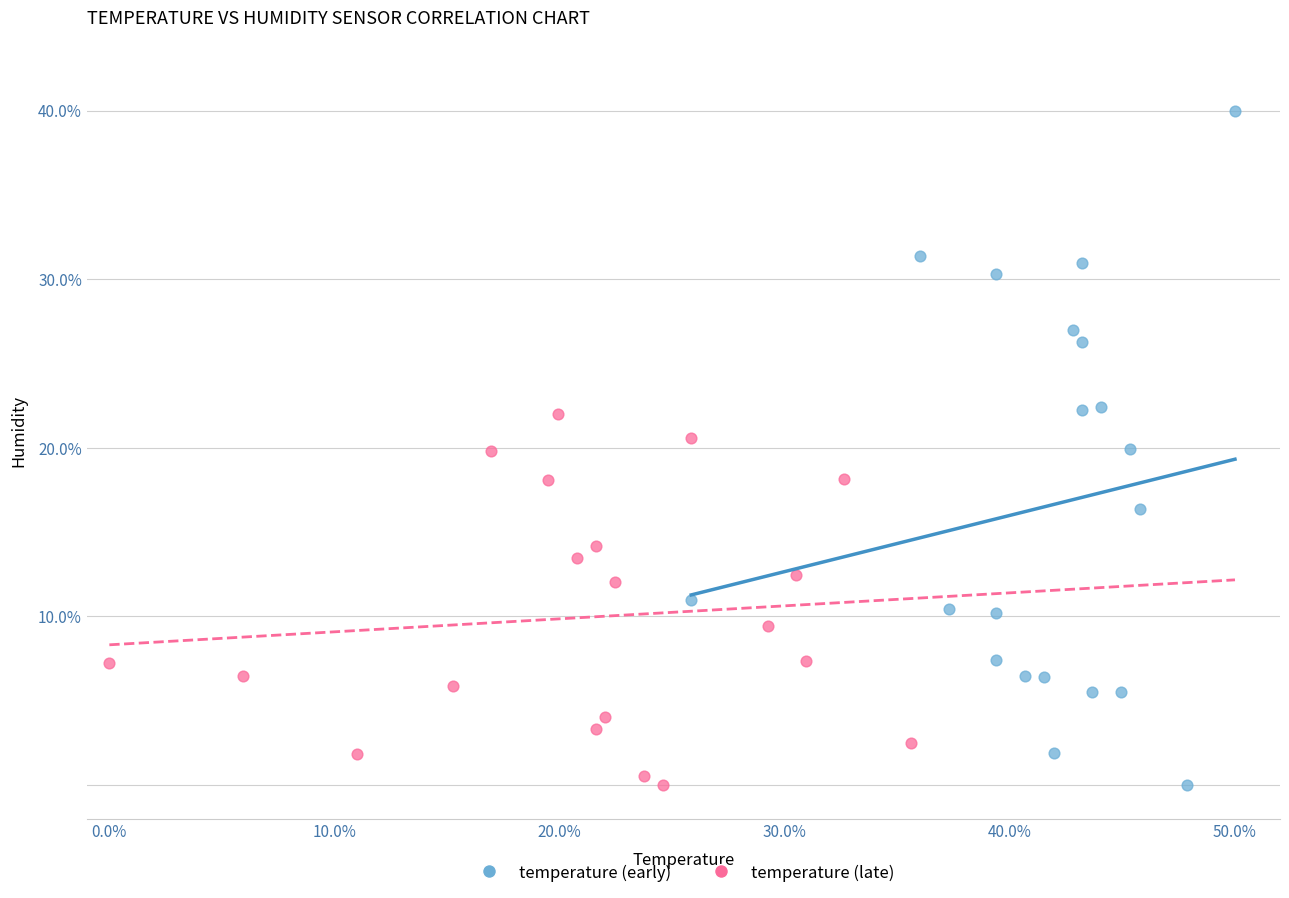

Which series contains the highest Y value?

temperature (early)